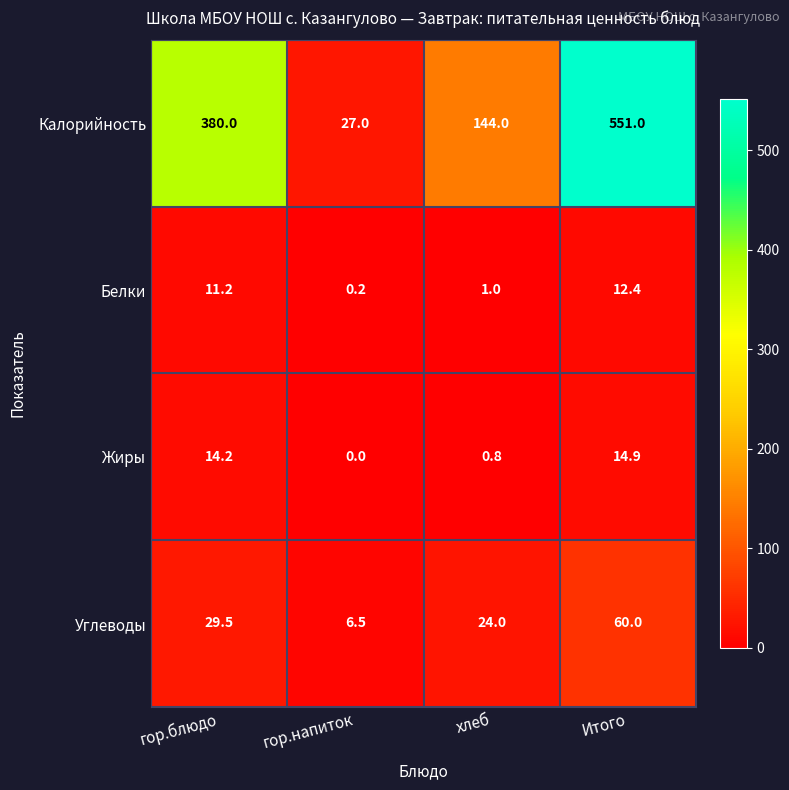

Reading left to right, extract all data points from this chart.

Калорийность: гор.блюдо=380.0	гор.напиток=27.0	хлеб=144.0	Итого=551.0
Белки: гор.блюдо=11.2	гор.напиток=0.2	хлеб=1.0	Итого=12.4
Жиры: гор.блюдо=14.2	гор.напиток=0.0	хлеб=0.8	Итого=14.9
Углеводы: гор.блюдо=29.5	гор.напиток=6.5	хлеб=24.0	Итого=60.0